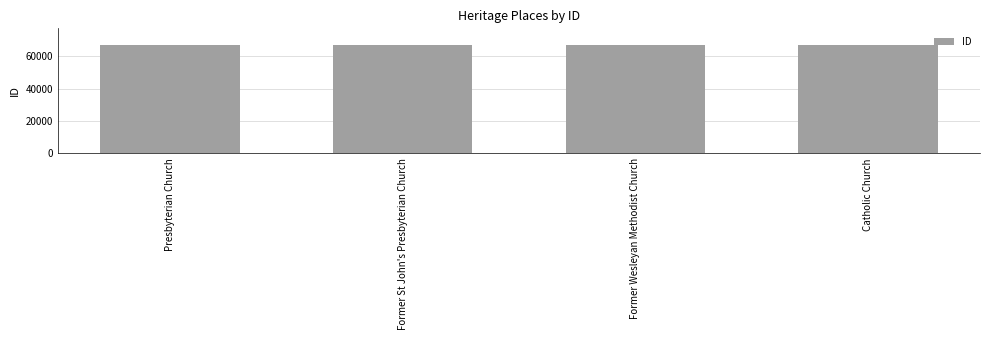

What is the value of the 2nd bar from the left?

67282